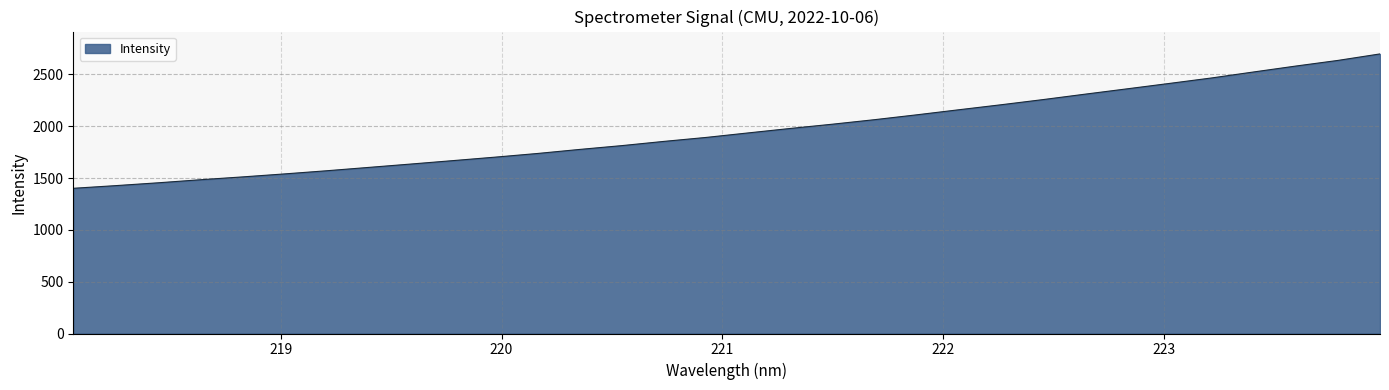

What is the minimum value shown in the chart?

1401.3